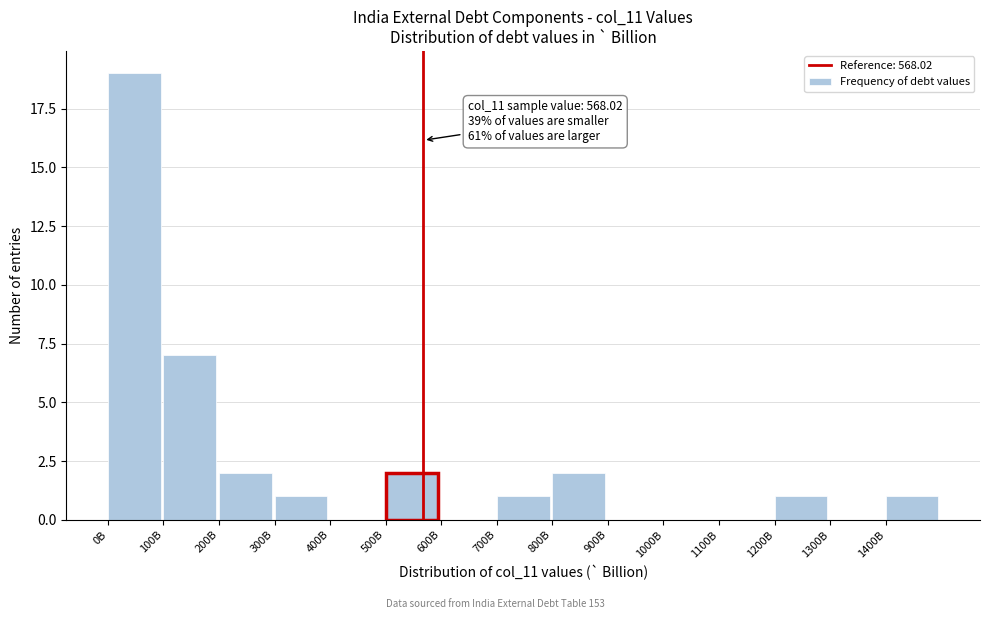

Reading left to right, list all the values displayed in this chart.

0B=19	100B=7	200B=2	300B=1	400B=0	500B=2	600B=0	700B=1	800B=2	900B=0	1000B=0	1100B=0	1200B=1	1300B=0	1400B=1